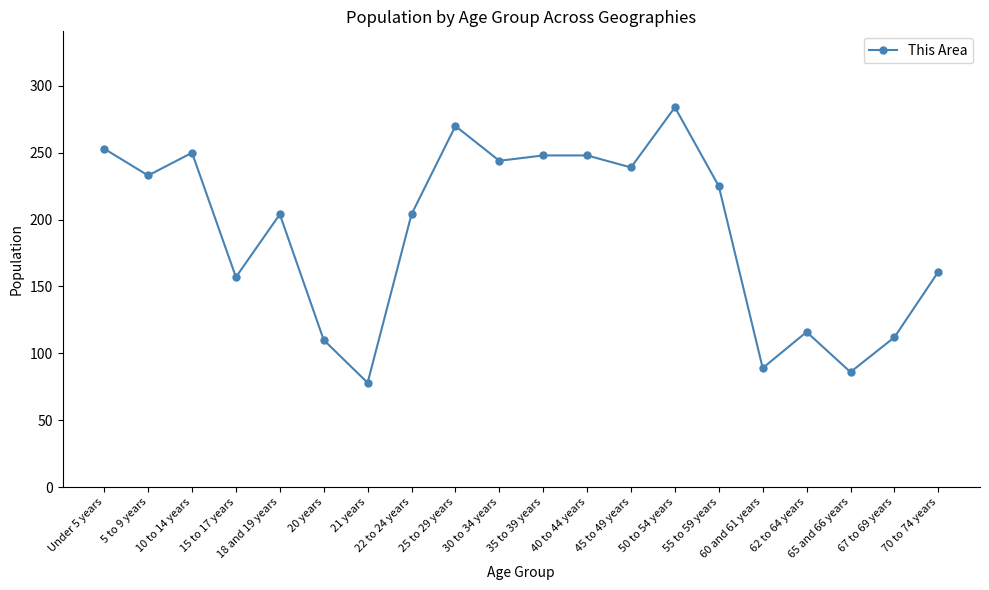

True or false: there are more than 0 points higher than both neighbors.

True